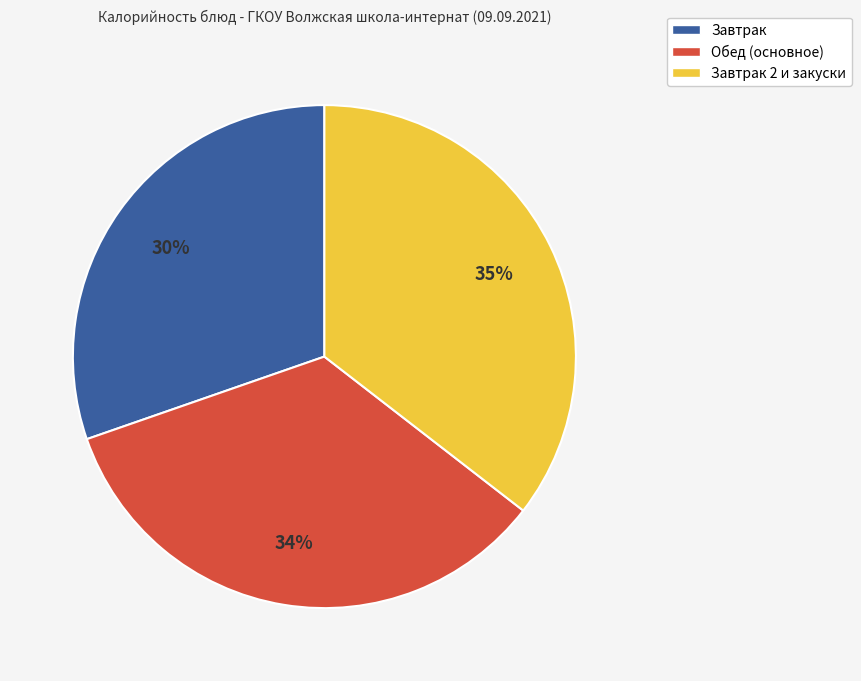

Does any single category account for the majority?

No